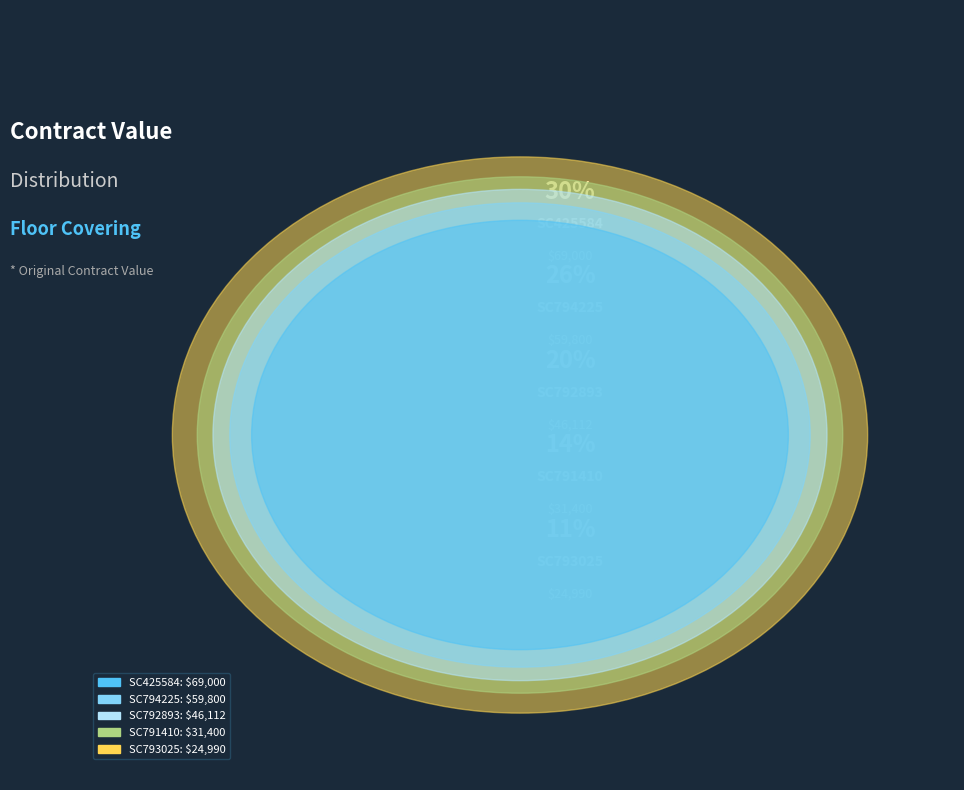

Count the number of slices in the pie.

5